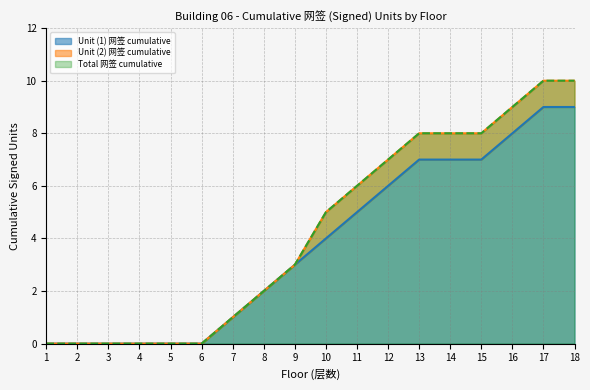

What is the difference between the highest and lowest values at 12?

1